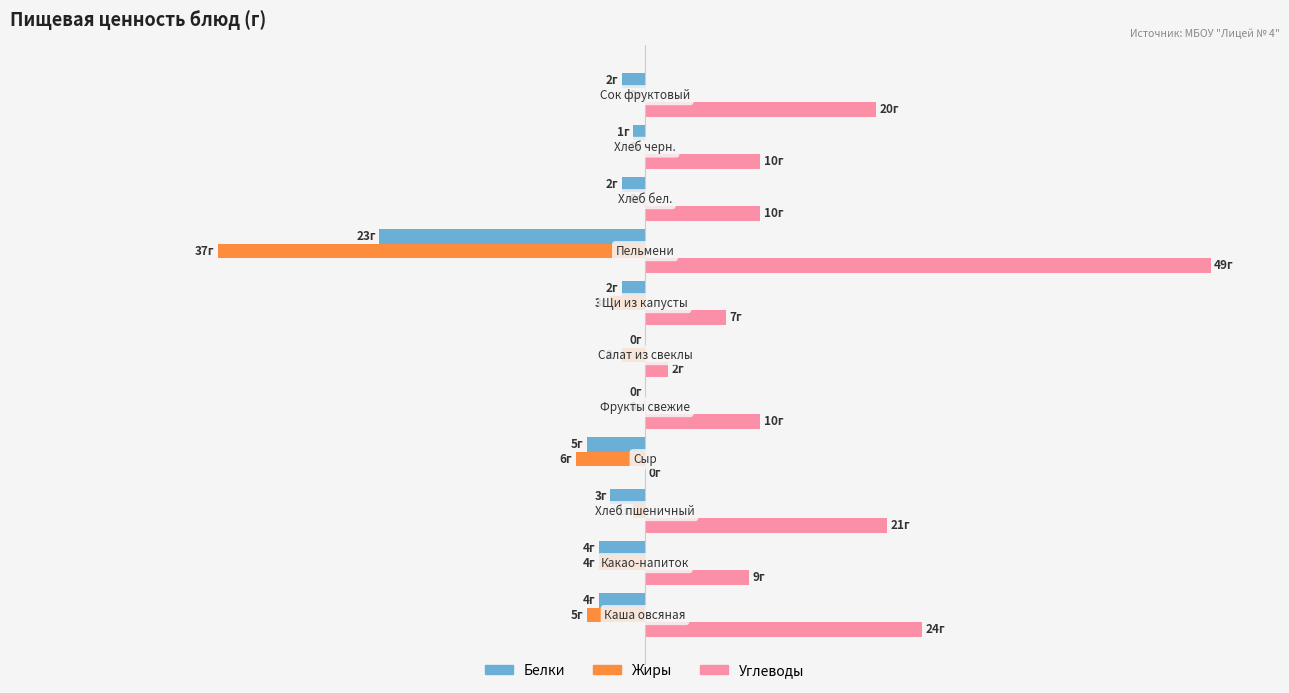

Which series has the largest range (max minus min)?

Углеводы